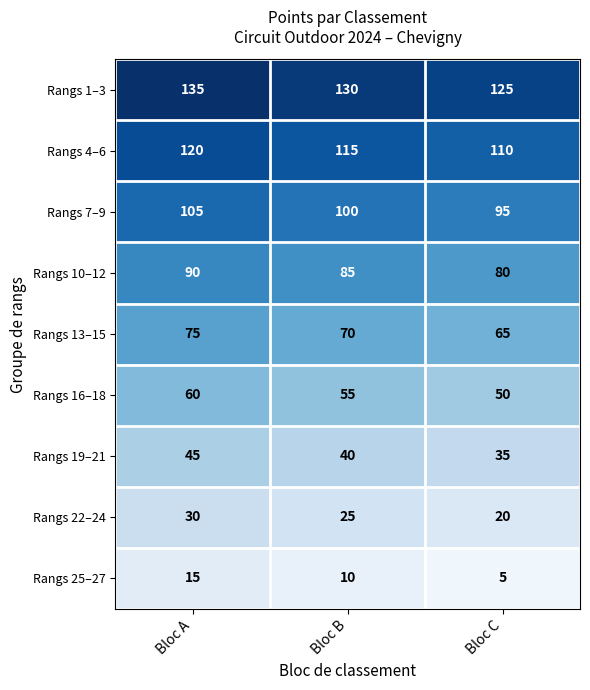

At which label does Rangs 4–6 first exceed 115?

Bloc A